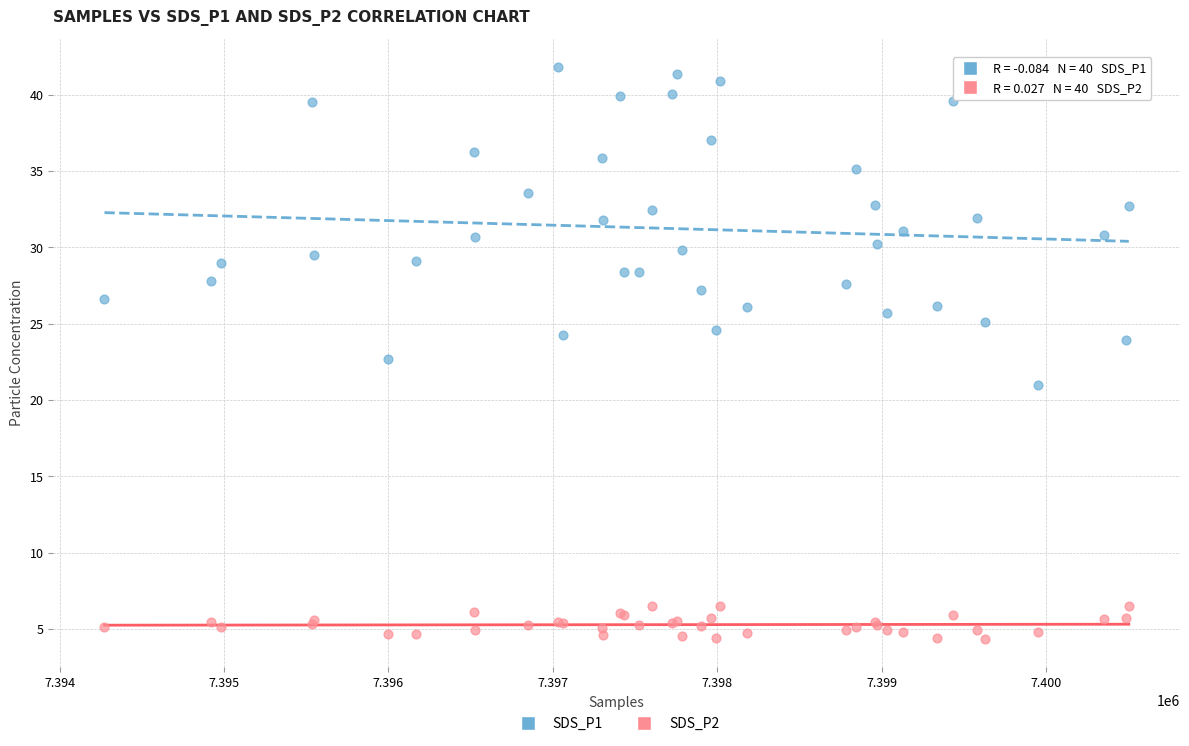

Which series contains the lowest Y value?

SDS_P2